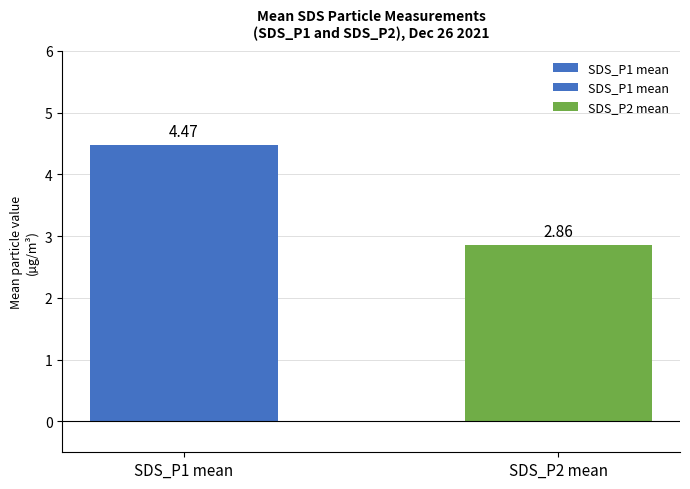

True or false: the data shows 4.5 at SDS_P2 mean.

False